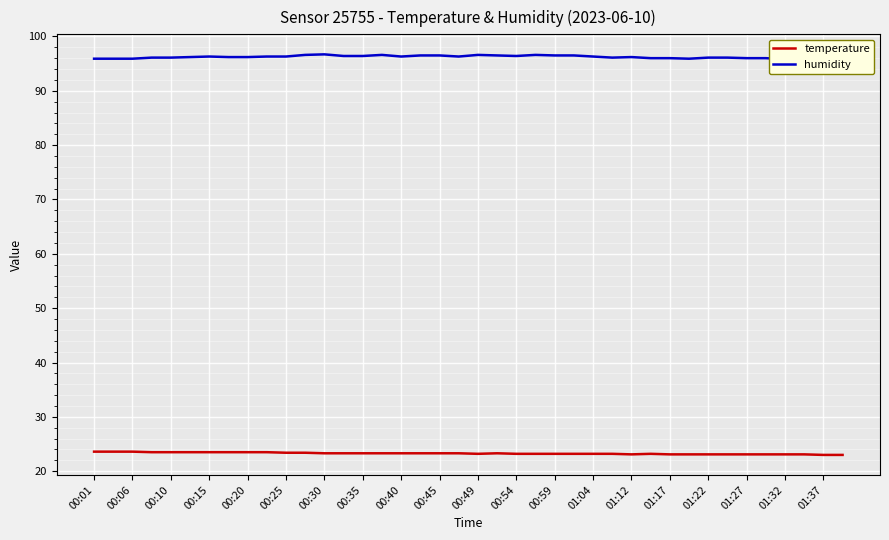

True or false: humidity has more than 1 points higher than both neighbors.

True